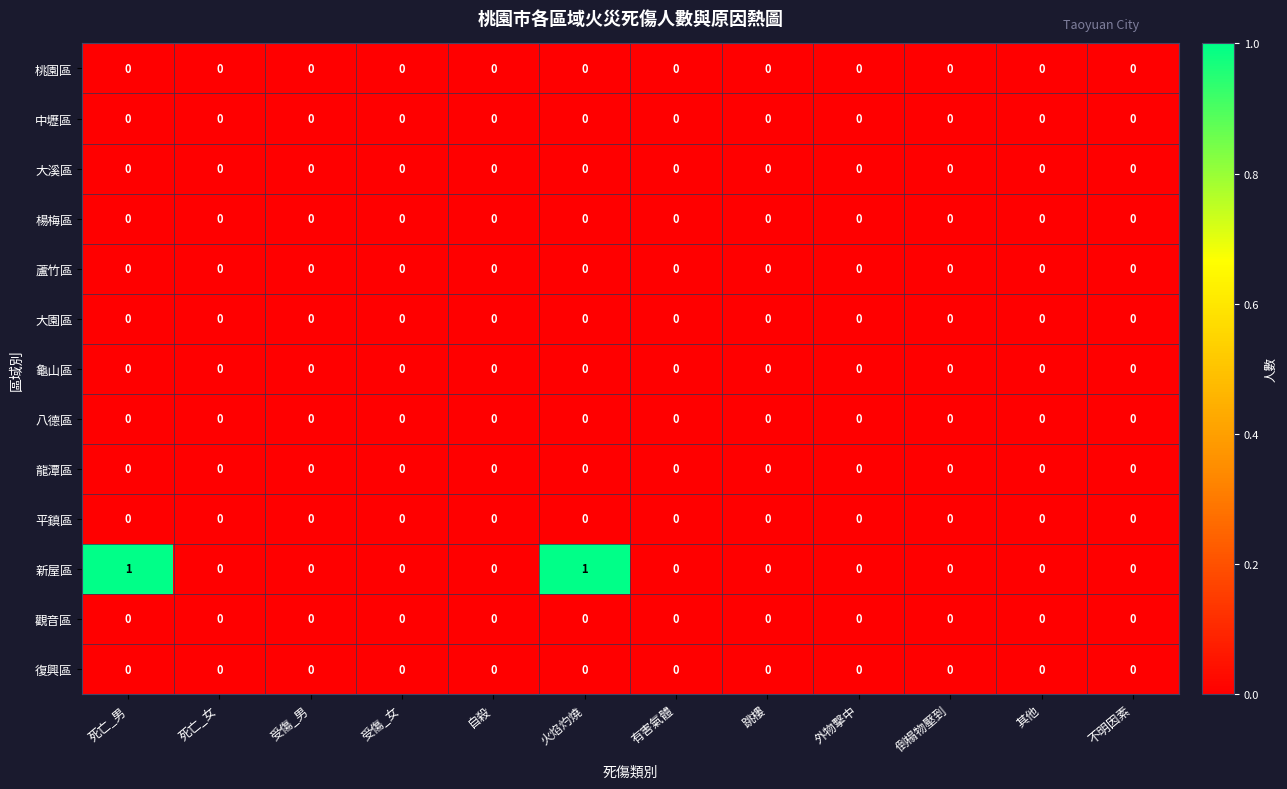

Which series has the largest total across all categories?

新屋區